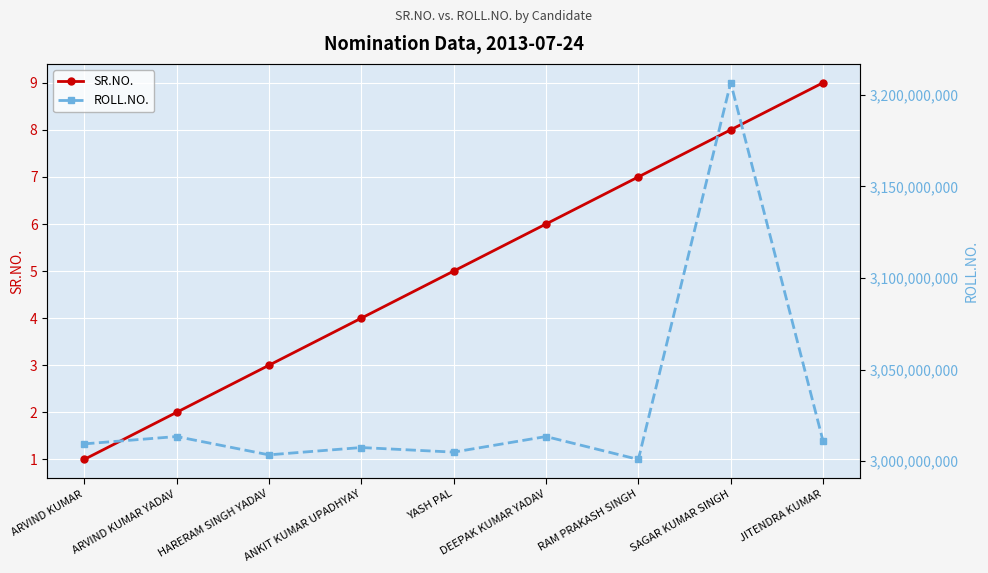

What is the average value of the ROLL.NO. series?

3030116912